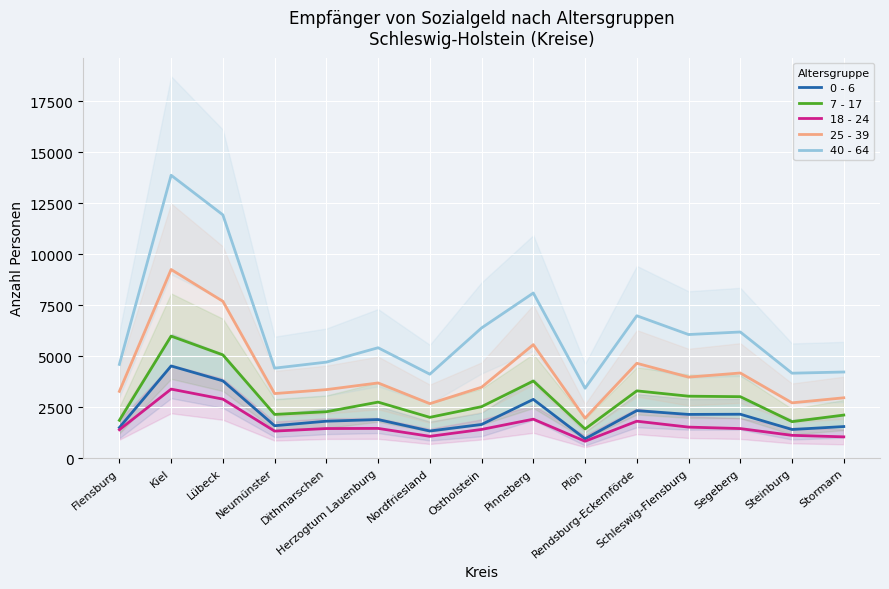

What is the approximate value of 18 - 24 at Ostholstein, to the nearest 10?

1410